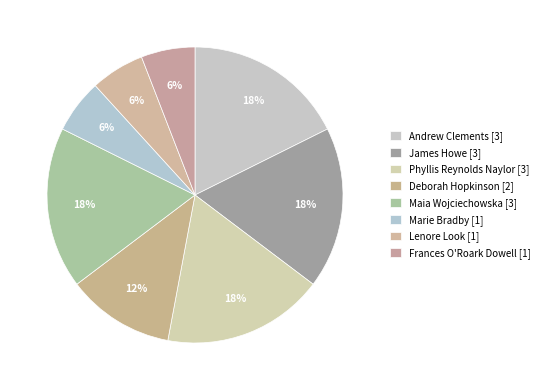

Which slice is the largest?

Andrew Clements (1146268)